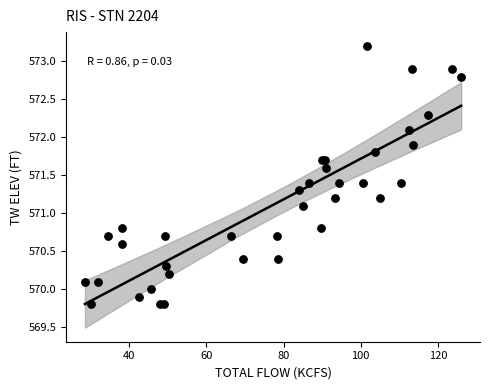

What Y value in the scatter plot is closest to 571?

571.1